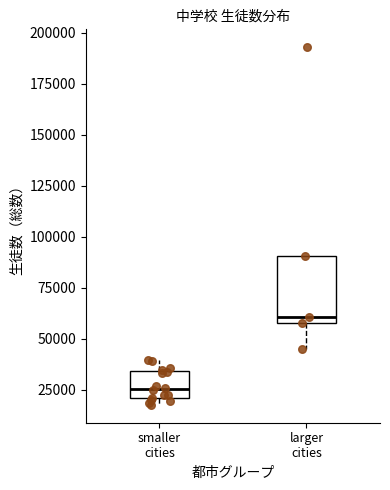

Reading left to right, read every box against the y-axis: the position of its median line, the range the box covers, and the ends of its whiskers. The values are not printed on the chart, so give them approximately, as read against the axis.

smaller cities: median 25000, box 20000 to 35000, whiskers 15000 to 40000
larger cities: median 60000, box 55000 to 90000, whiskers 45000 to 90000